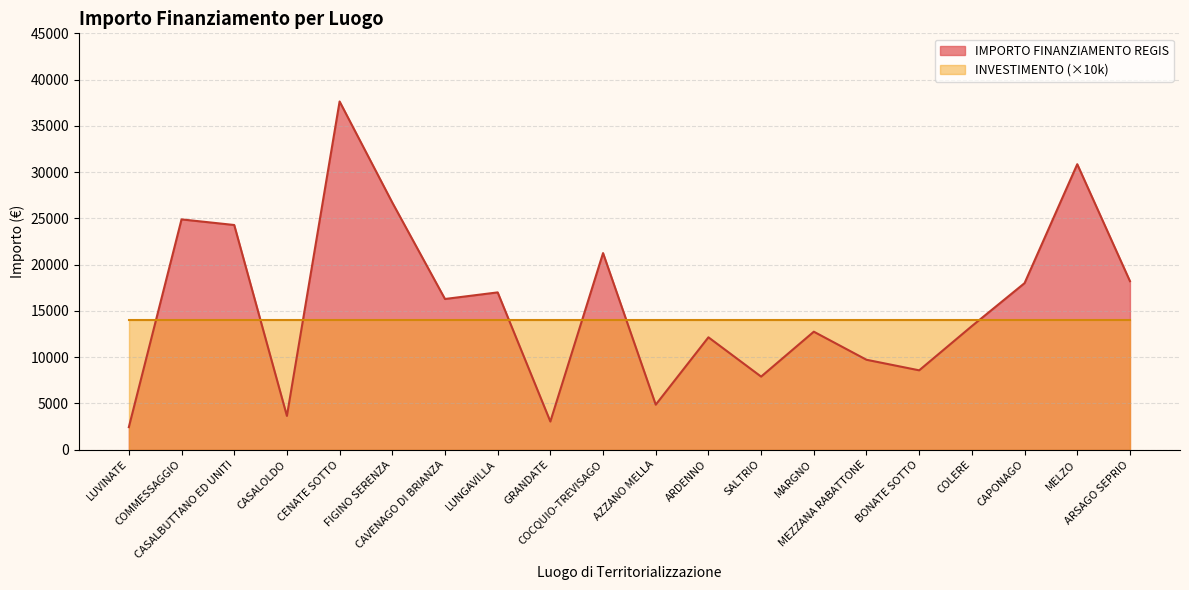

How many data points are above 16283?

9